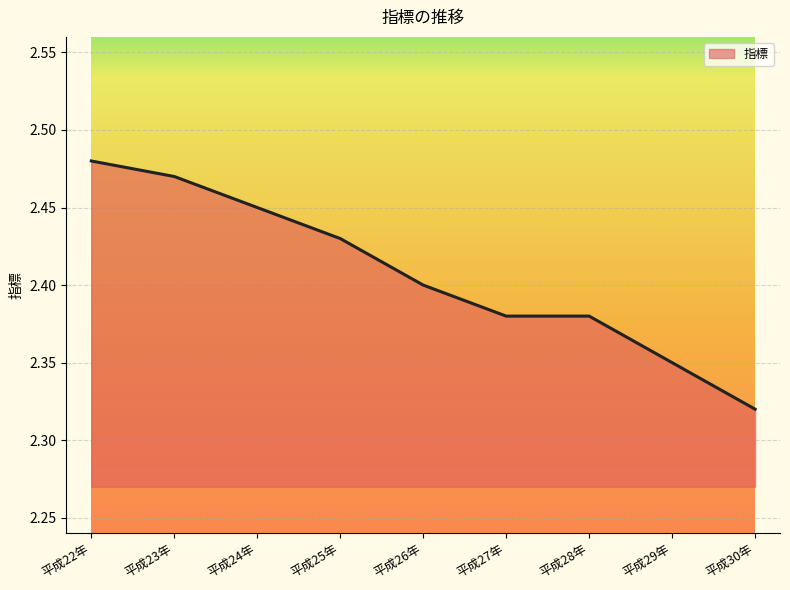

At which label is the value closest to 2?

平成30年